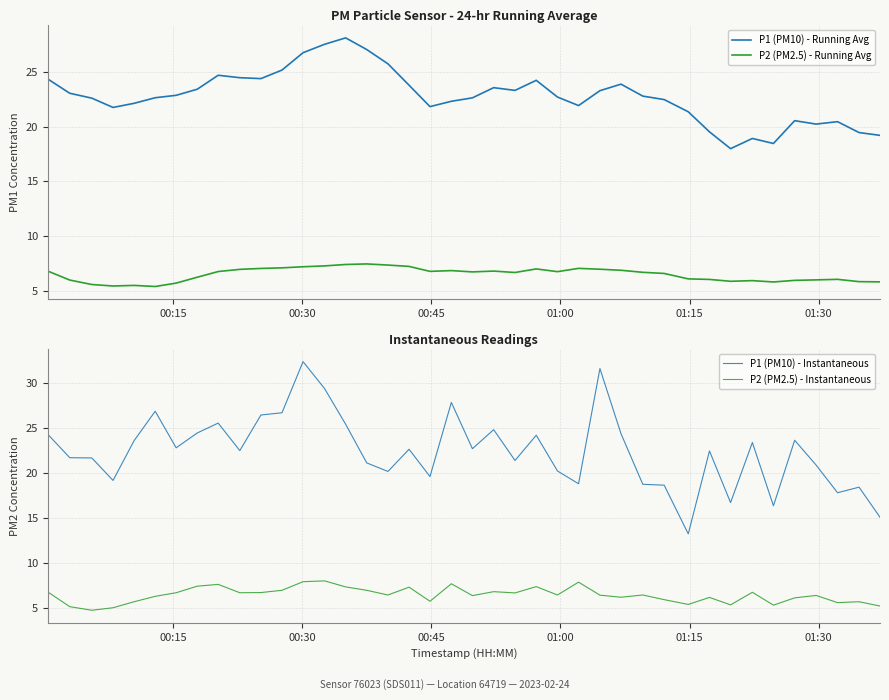

What is the sum of all P1 (PM10) - Instantaneous values?

899.0